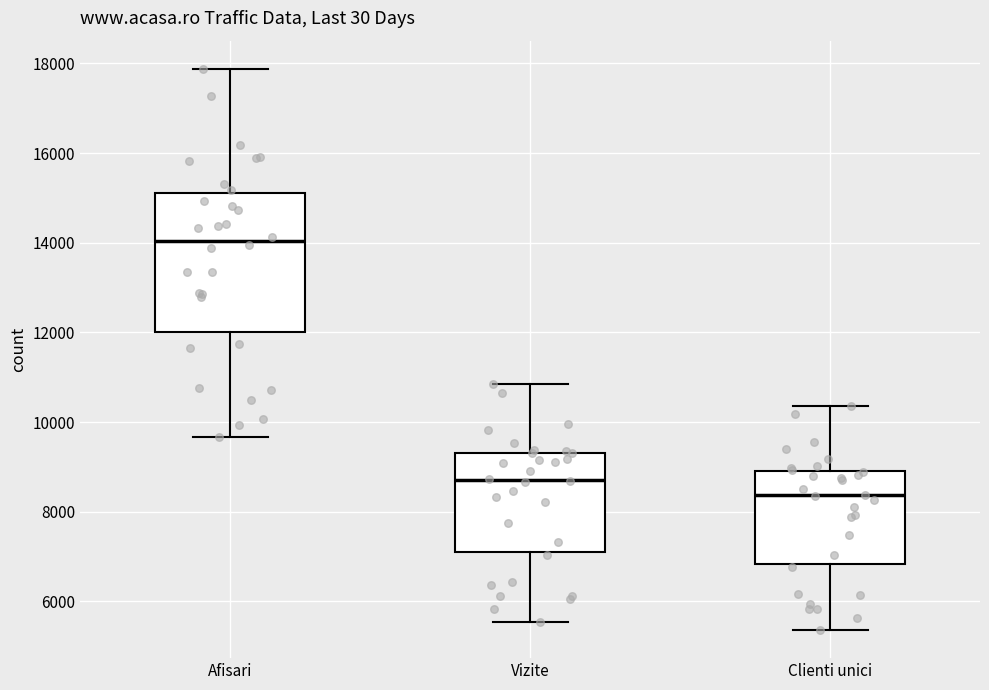

Reading left to right, read every box against the y-axis: the position of its median line, the range the box covers, and the ends of its whiskers. The values are not printed on the chart, so give them approximately, as read against the axis.

Afisari: median 14000, box 12000 to 15200, whiskers 9600 to 17800
Vizite: median 8800, box 7200 to 9400, whiskers 5600 to 10800
Clienti unici: median 8400, box 6800 to 9000, whiskers 5400 to 10400